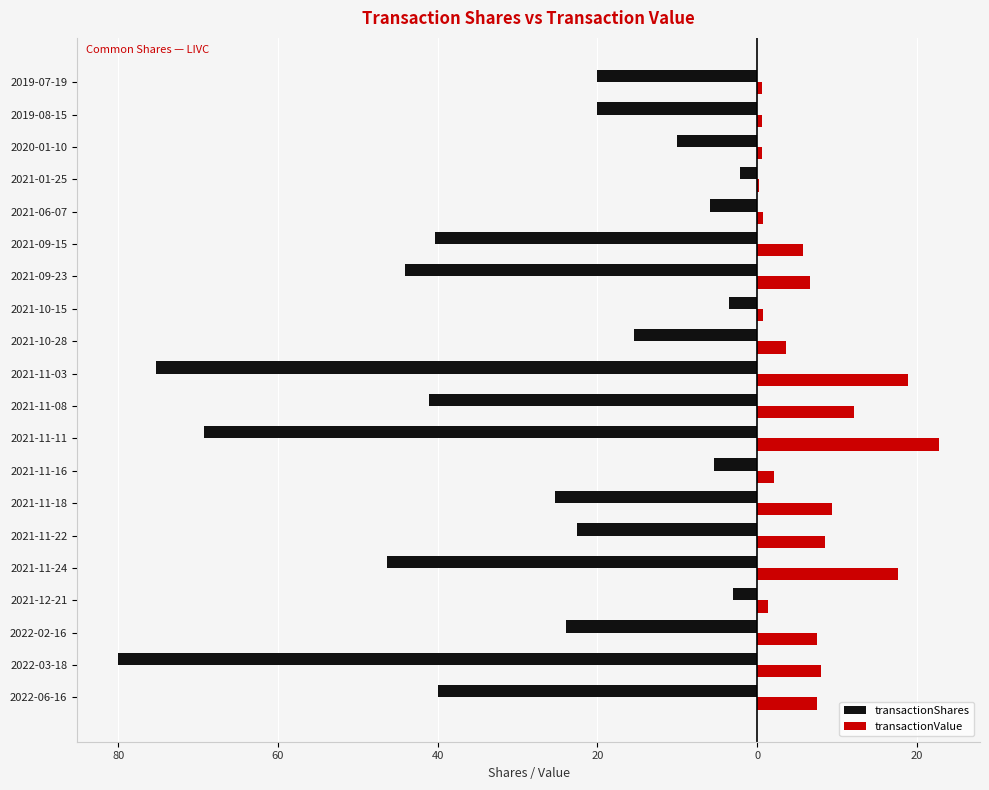

What is the maximum value shown in the chart?

22.7